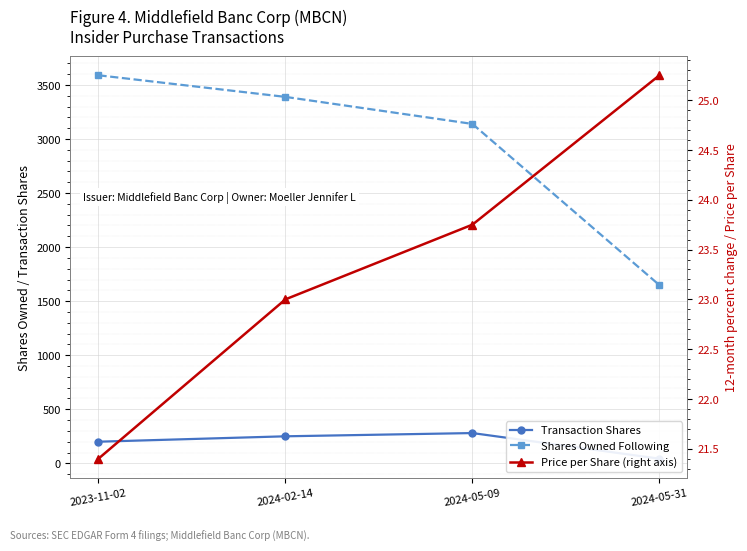

True or false: Price per Share (right axis) and Shares Owned Following cross at least once.

False